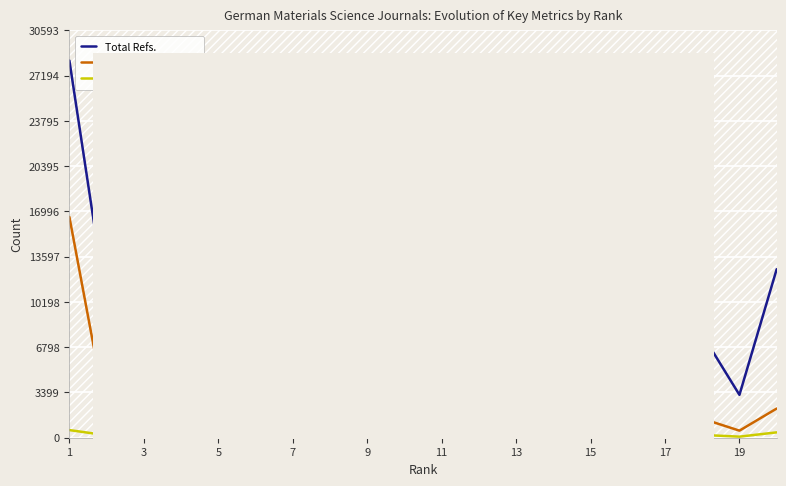

How many data points in Total Docs. (2012) are less than 170?

10